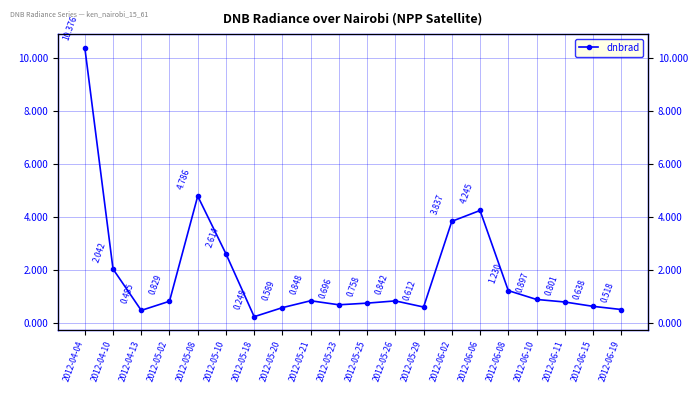

What is the label of the 20th point from the left?

2012-06-19